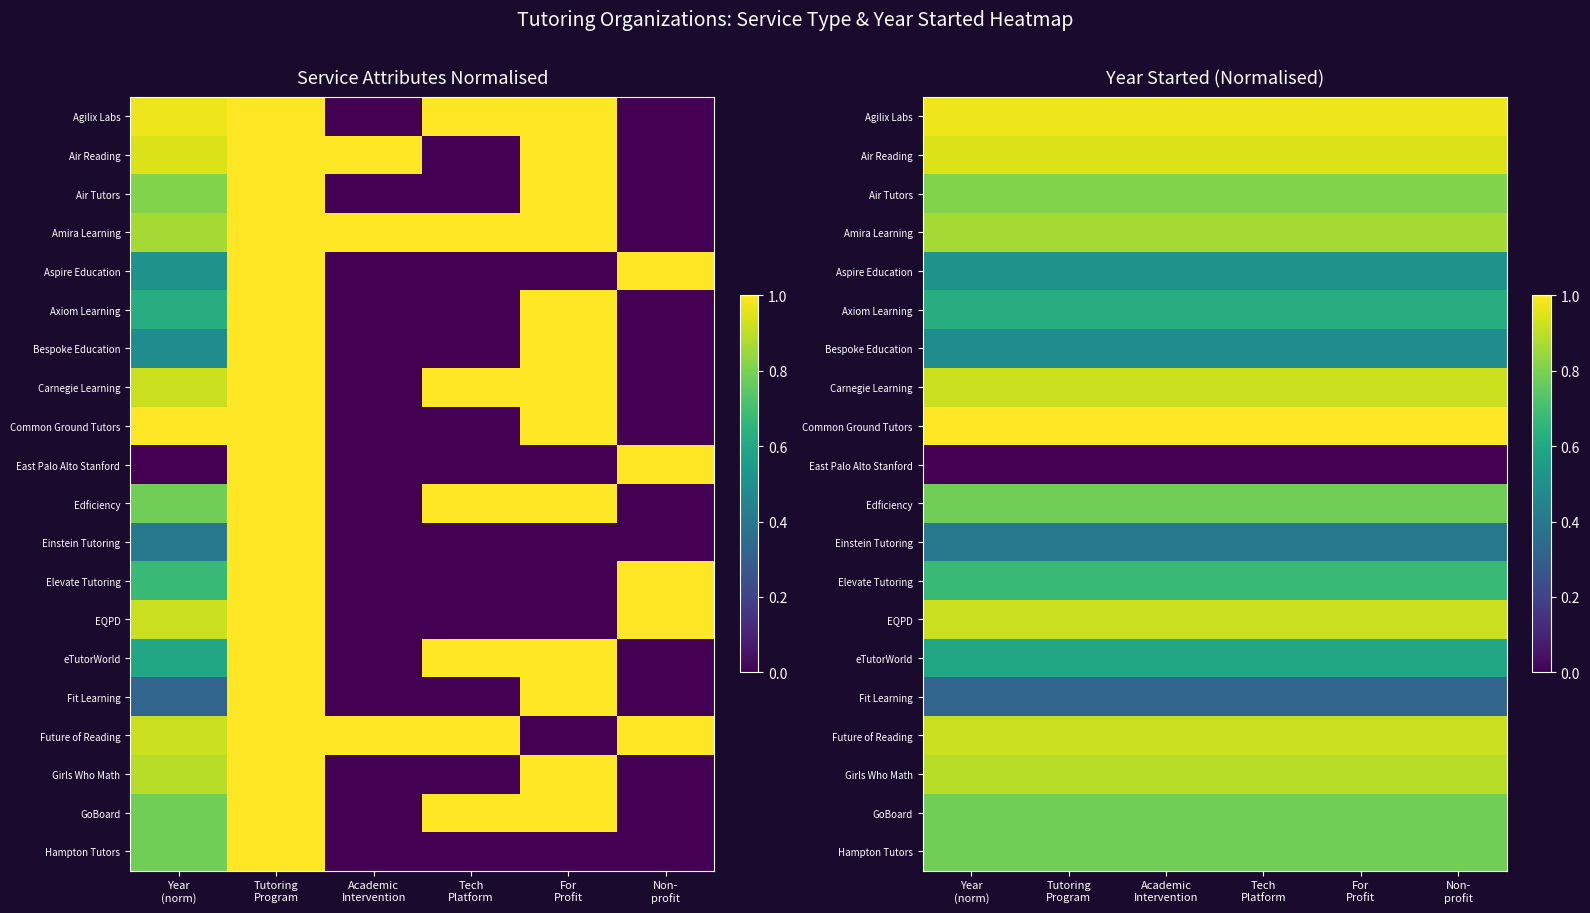

Which label corresponds to the largest value in the chart?

Year
(norm)